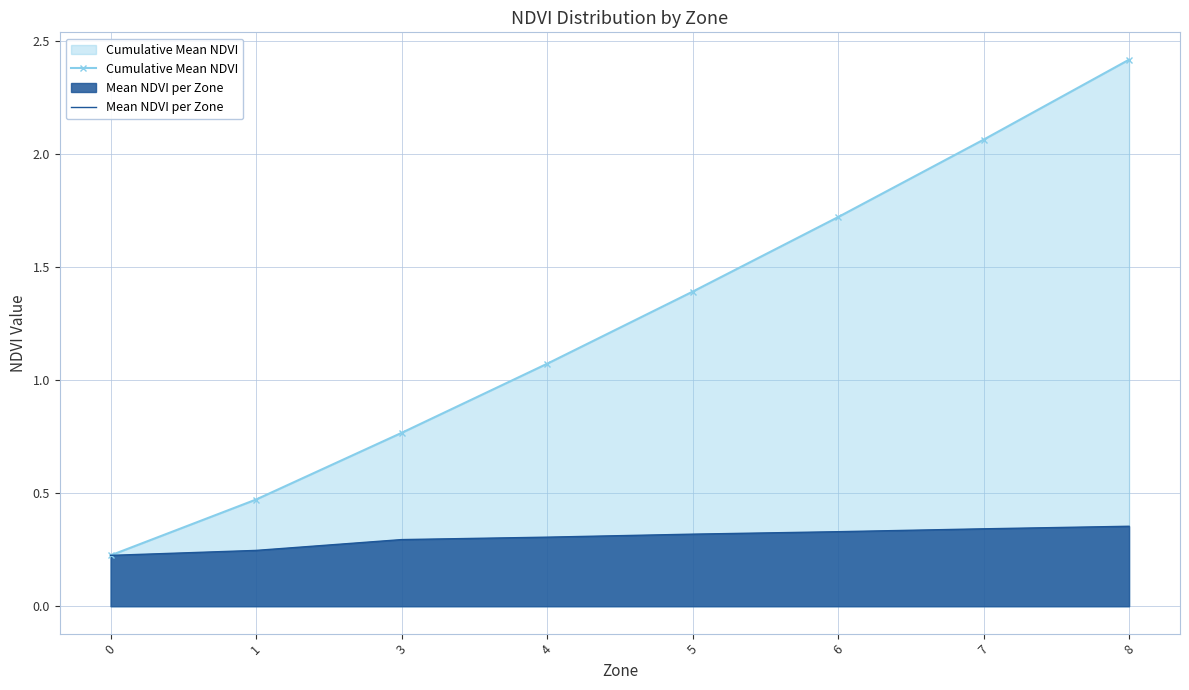

What are all the series names shown in the legend?

Cumulative Mean NDVI, Mean NDVI per Zone